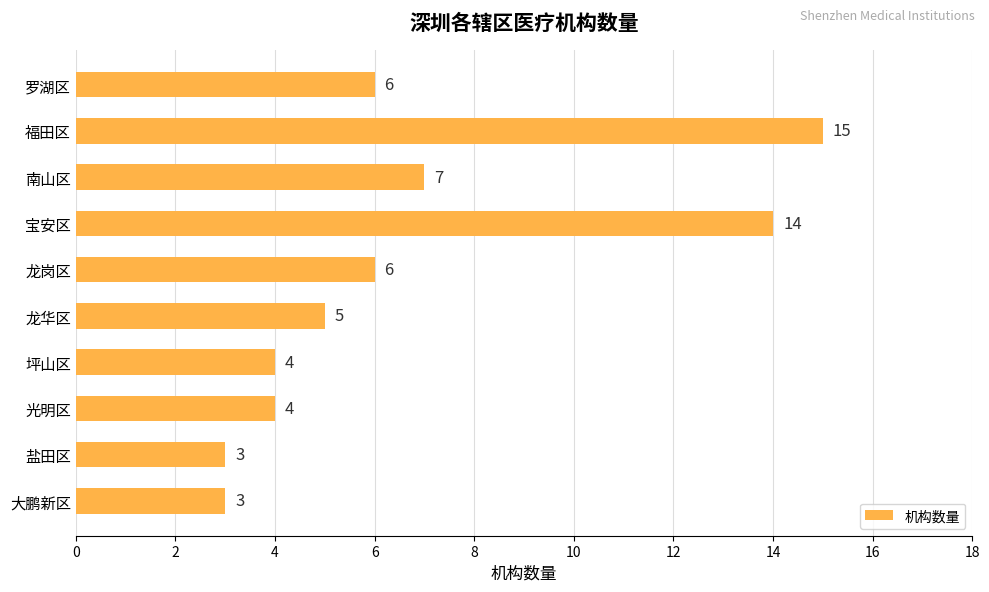

Reading top to bottom, list all the values displayed in this chart.

罗湖区=6	福田区=15	南山区=7	宝安区=14	龙岗区=6	龙华区=5	坪山区=4	光明区=4	盐田区=3	大鹏新区=3